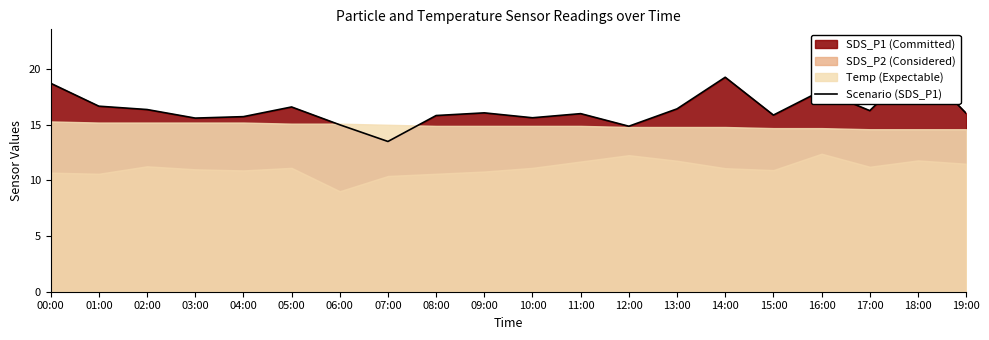

What is the label of the 17th point from the left?

16:00